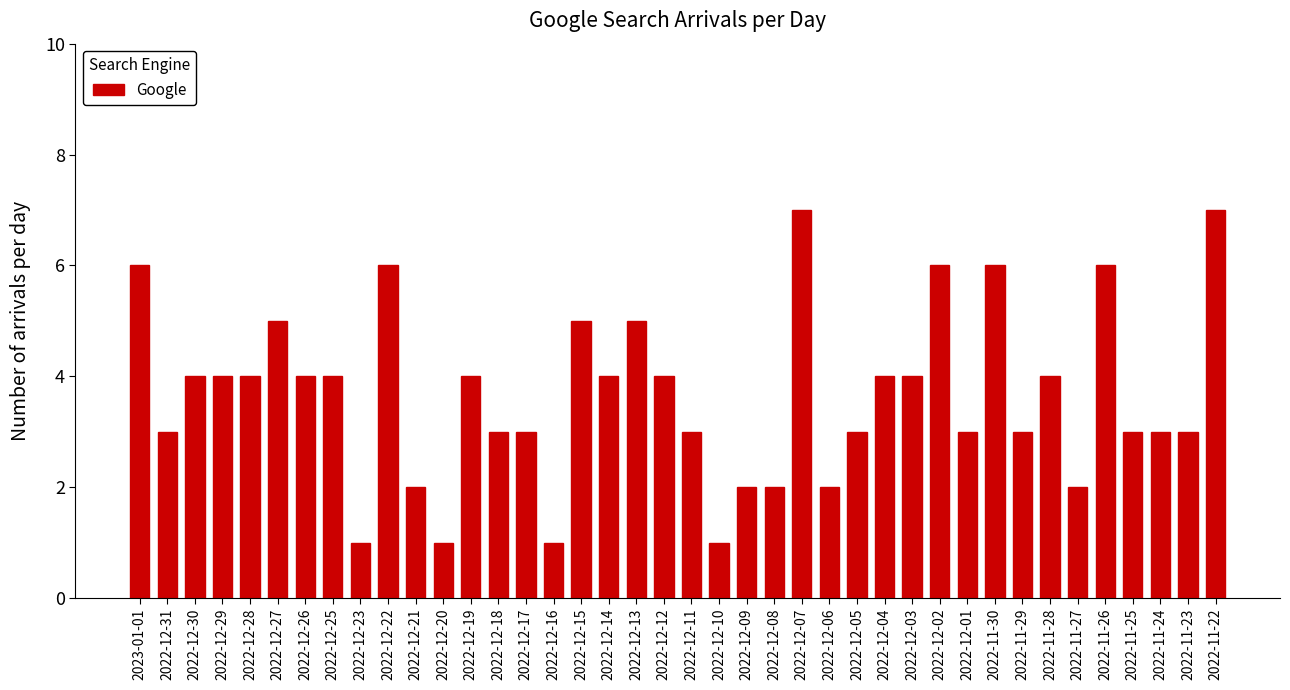

What is the sum of the values at 2022-11-30 and 2022-12-15?

11